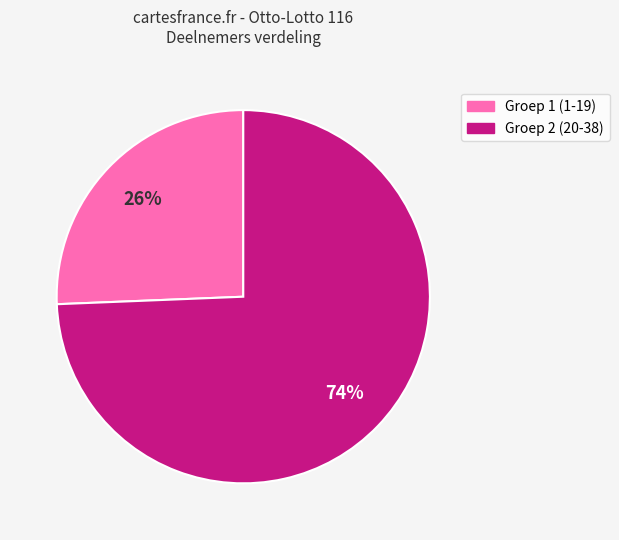

Which slice is the largest?

Groep 2 (20-38)